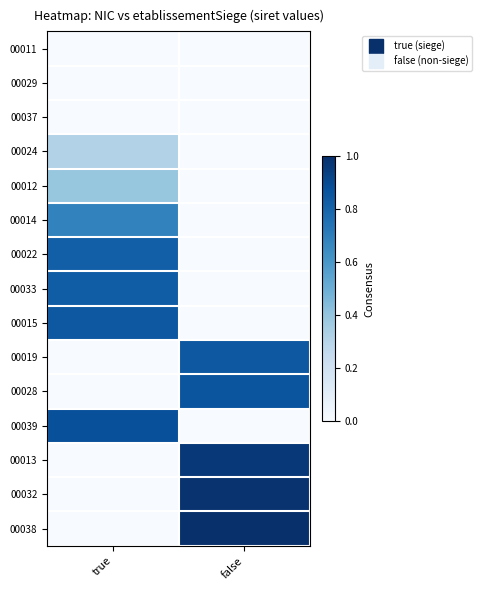

At which category is the sum across all series the highest?

true